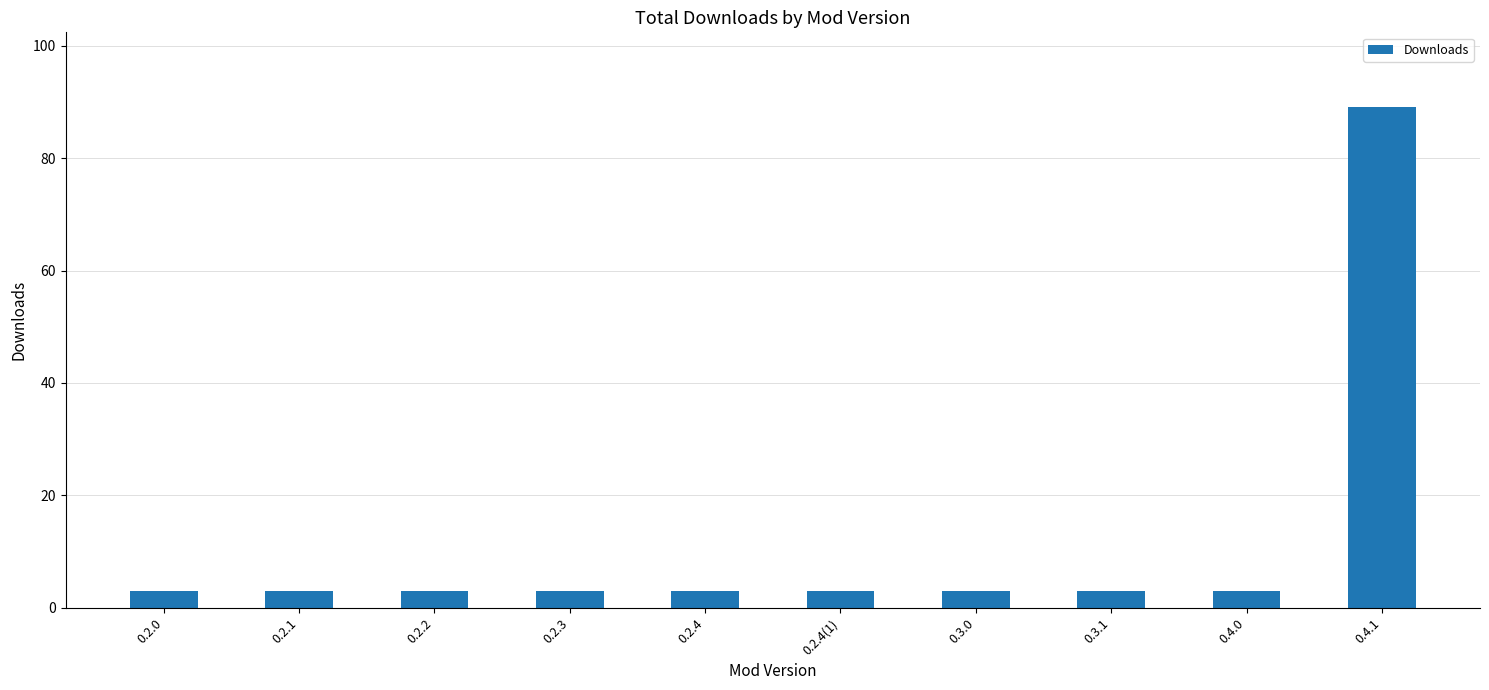

Is it true that the value at 0.2.4(1) is 3?

True